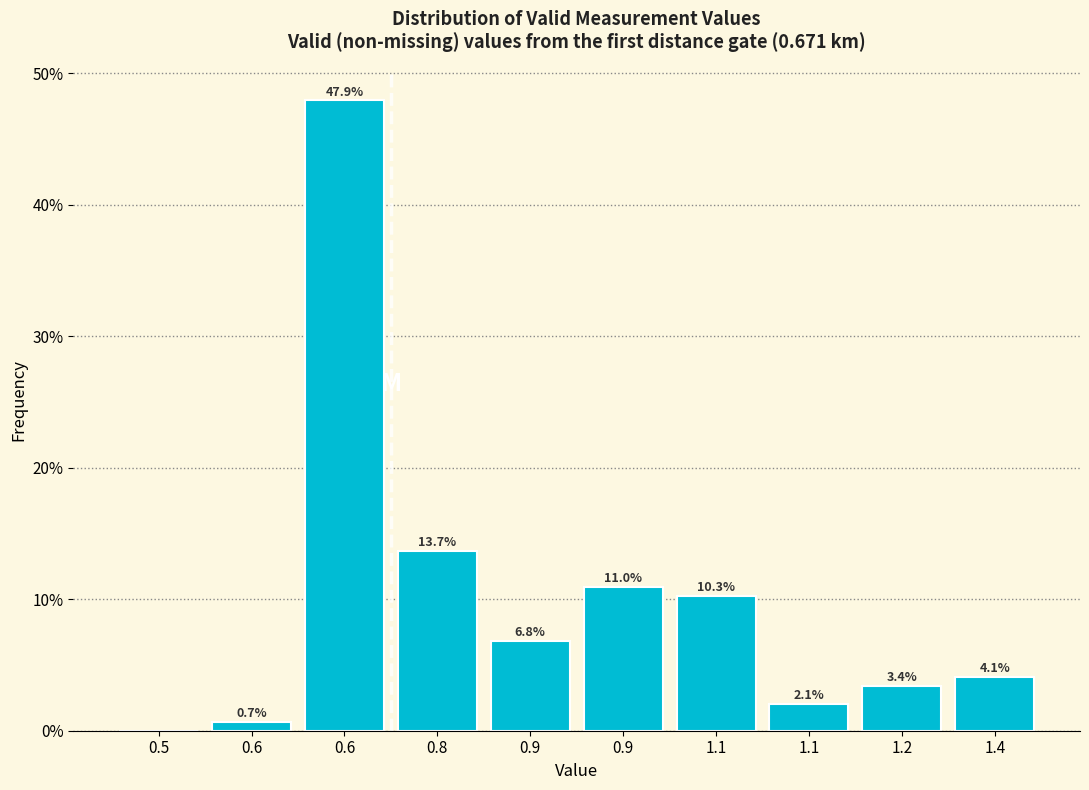

Are the bars horizontal?

No